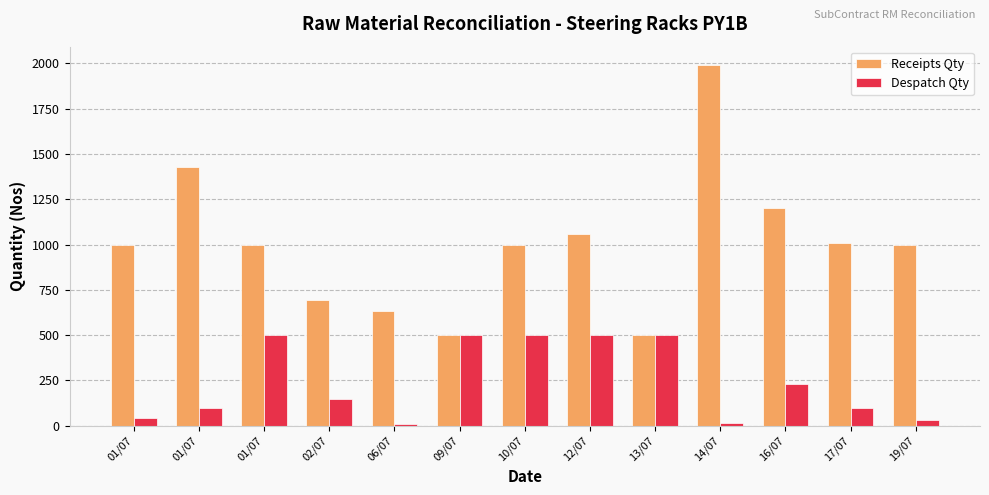

What is the difference between the highest and lowest values at 01/07?

956